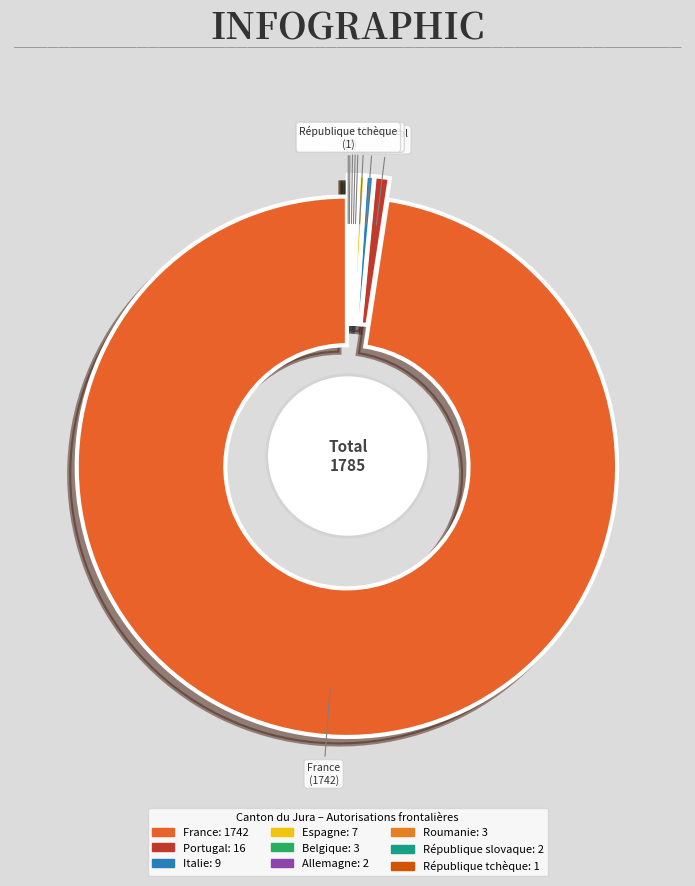

How much of the chart is everything except Belgique?

99.8%